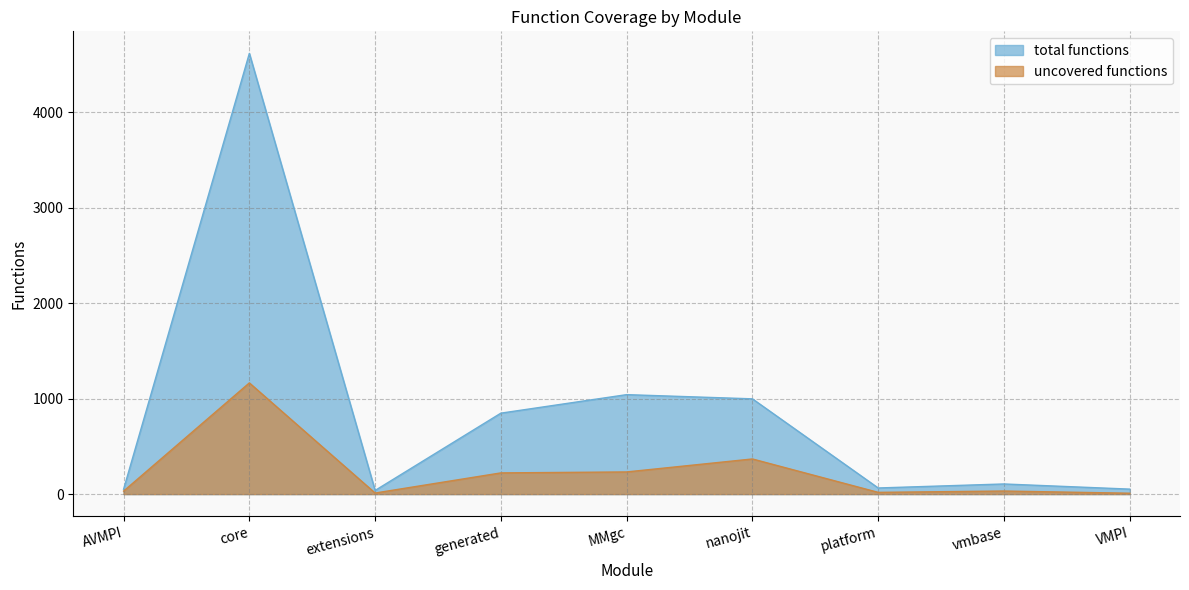

Rank the categories by total functions value from highest to lowest.

core, MMgc, nanojit, generated, vmbase, platform, VMPI, AVMPI, extensions